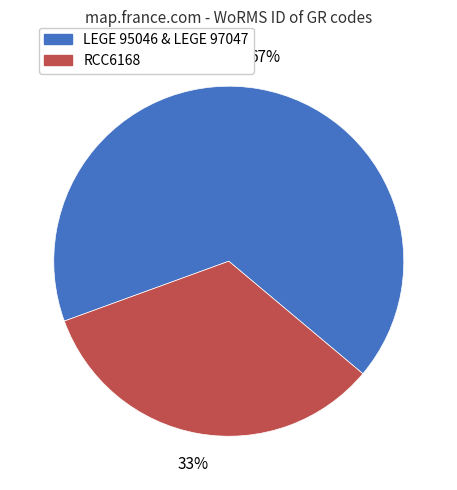

Count the number of slices in the pie.

2